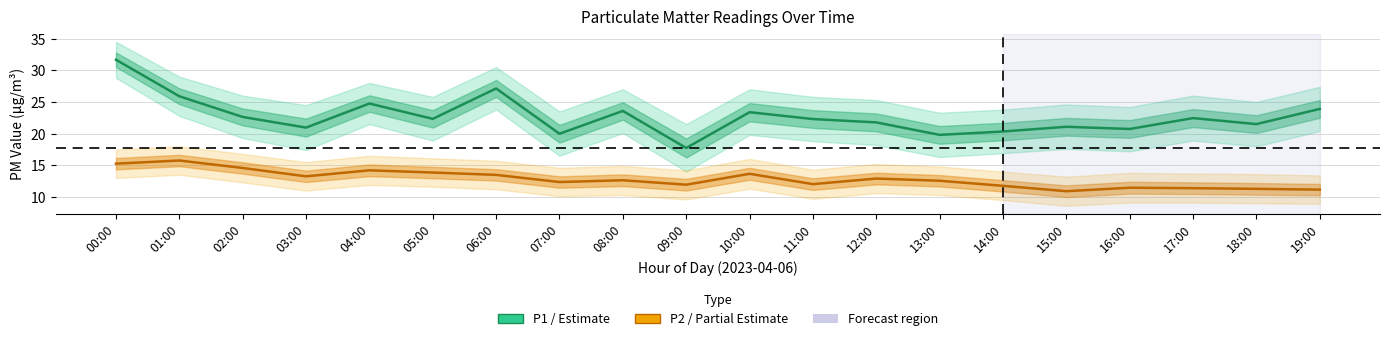

What is the sum of the P2 (PM2.5) values at 19:00 and 03:00?

24.4